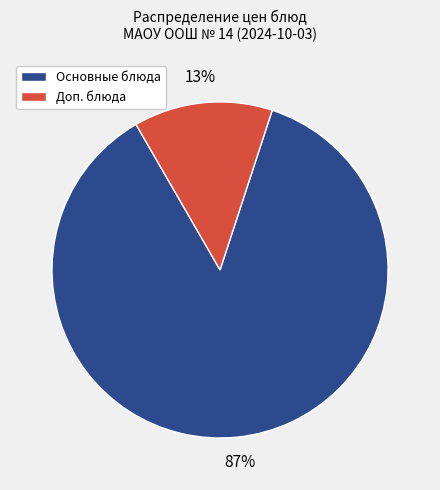

How many slices are in this pie chart?

2